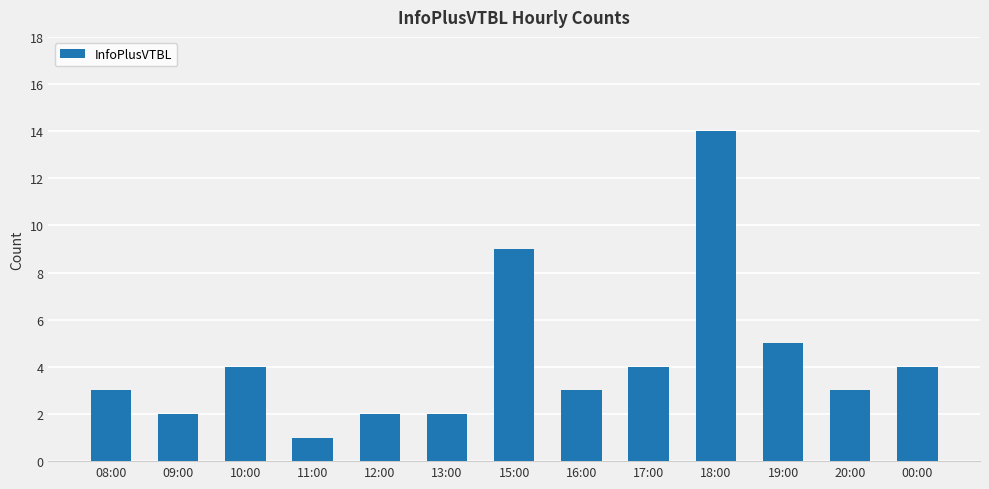

What is the difference between the values at 08:00 and 18:00?

11